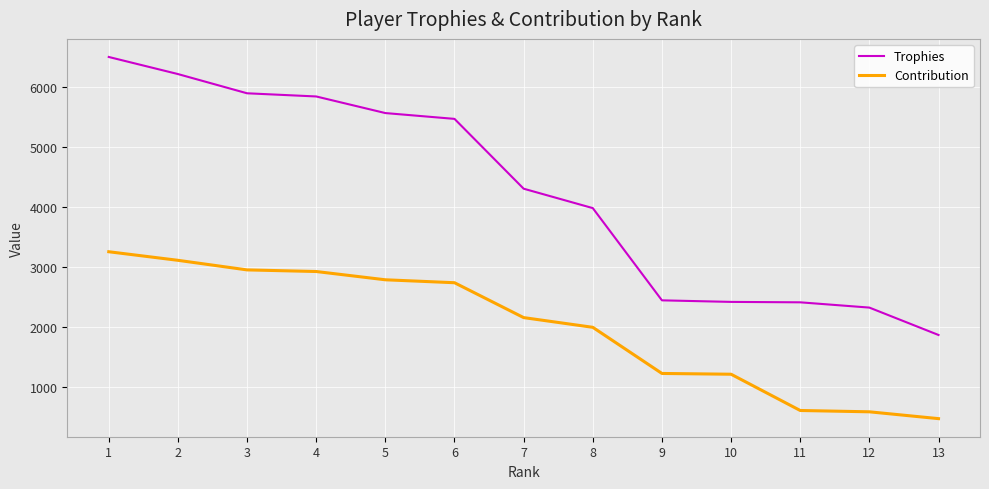

What is the average value of the Trophies series?

4246